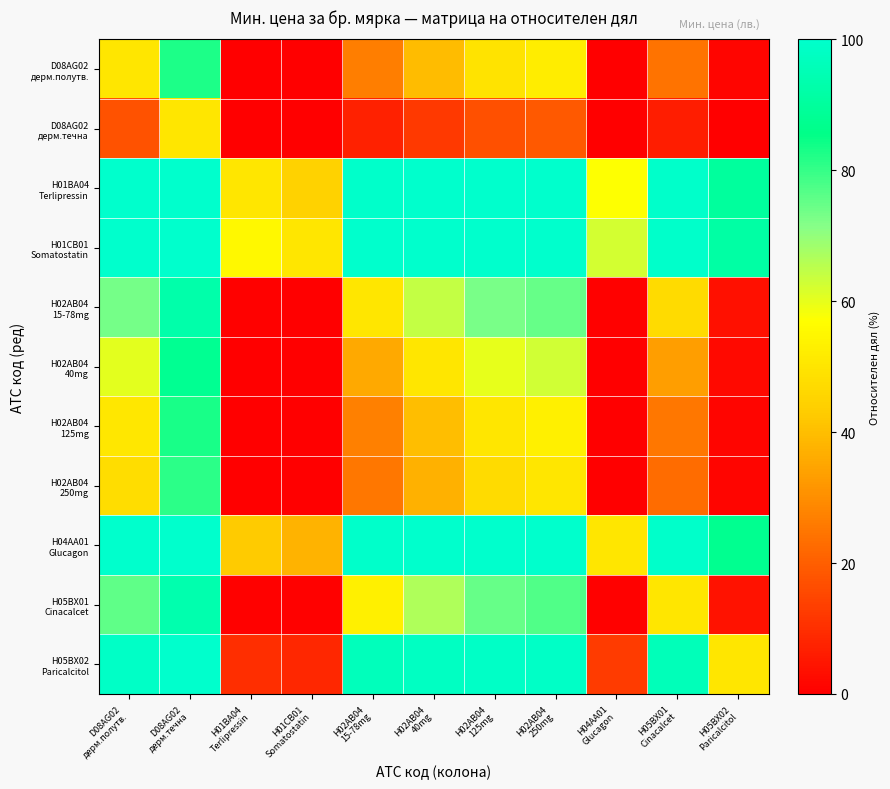

Which series has the largest total across all categories?

H01CB01 Somatostatin